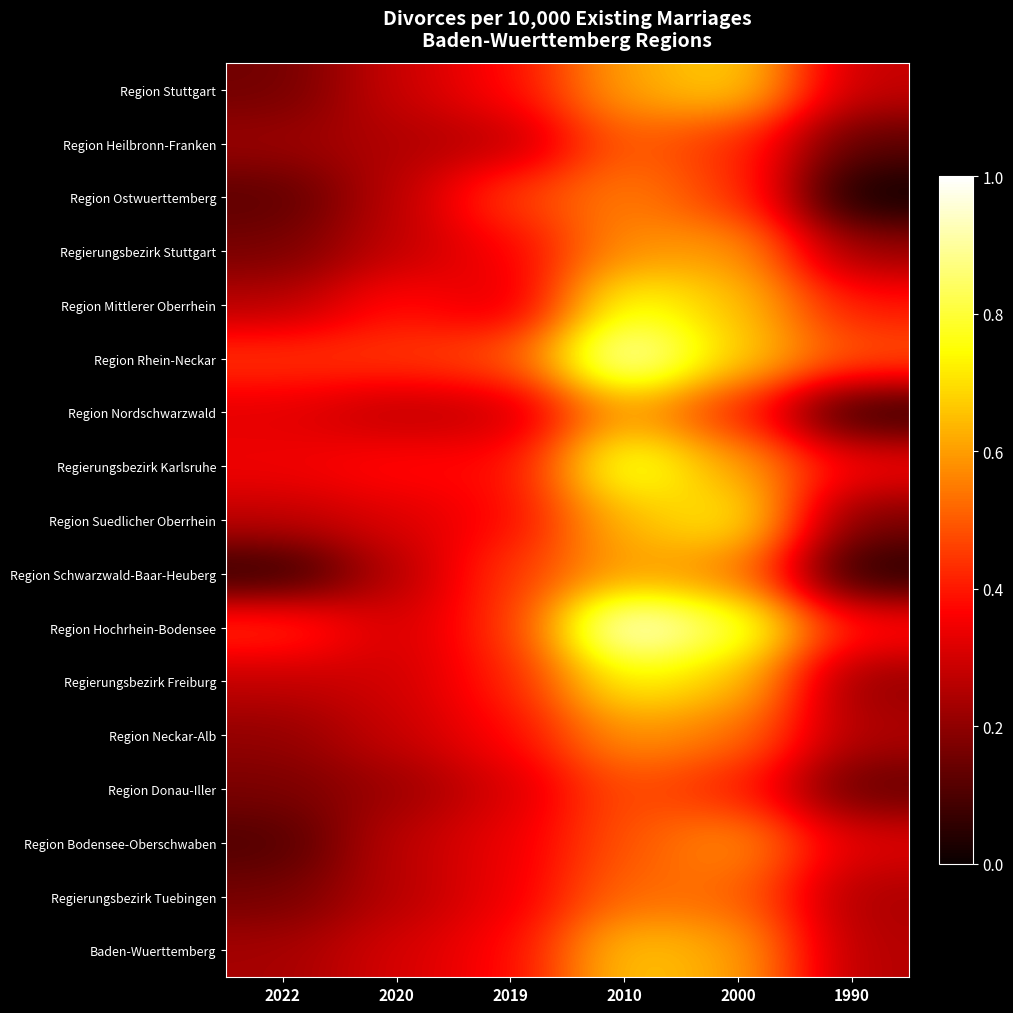

What is the total value across all series at 2010?

11.2